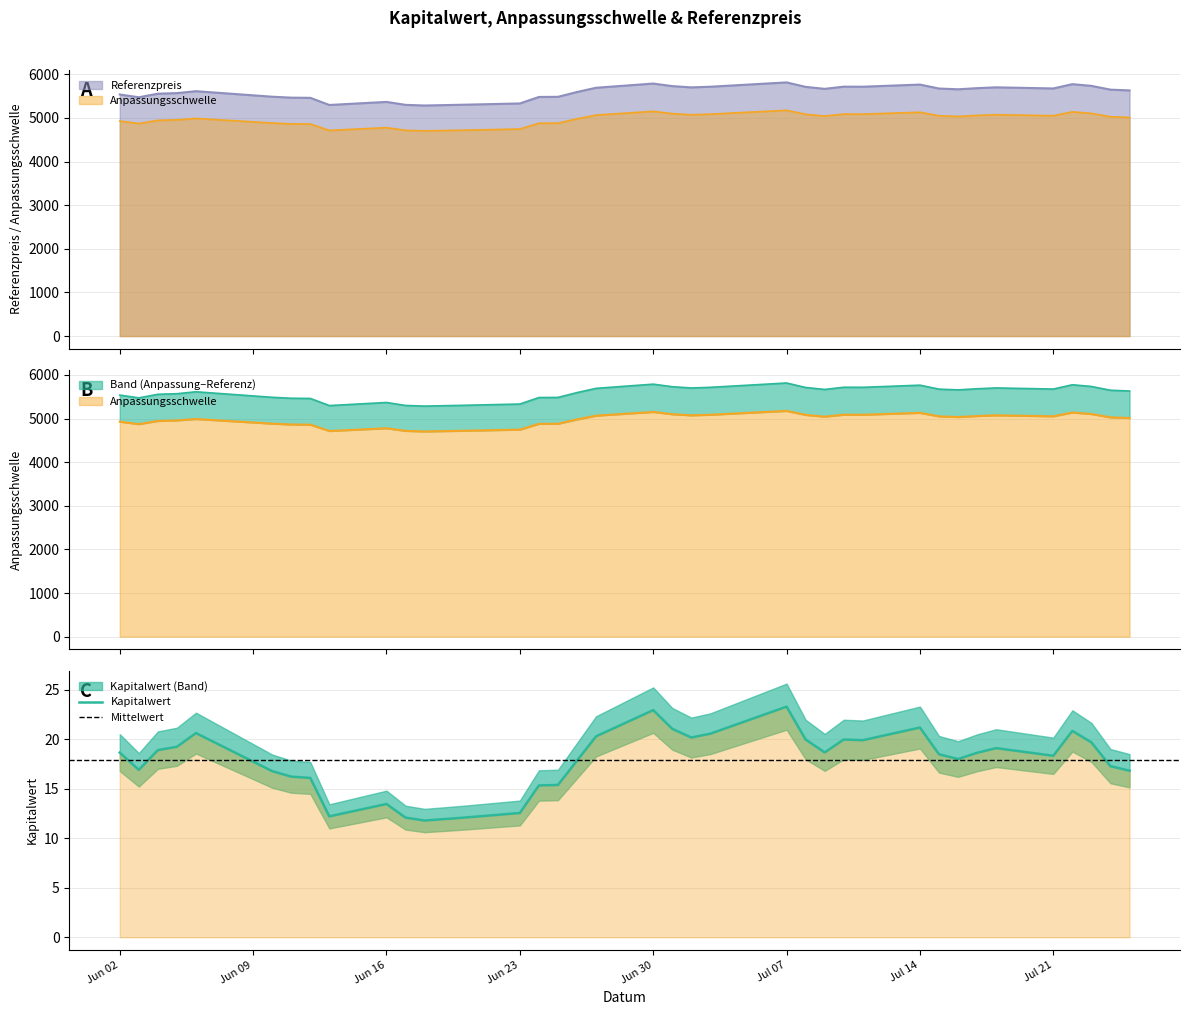

At how many categories does at least one series exceed 2490?

37